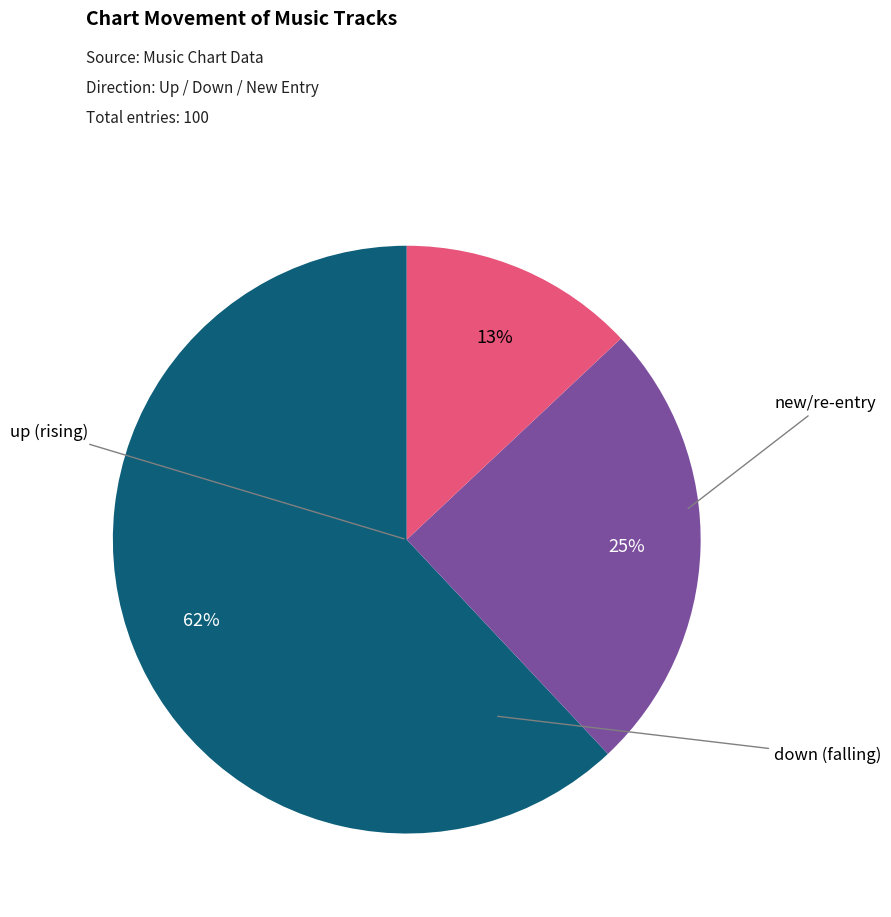

Is there any slice that represents more than half of the pie?

Yes